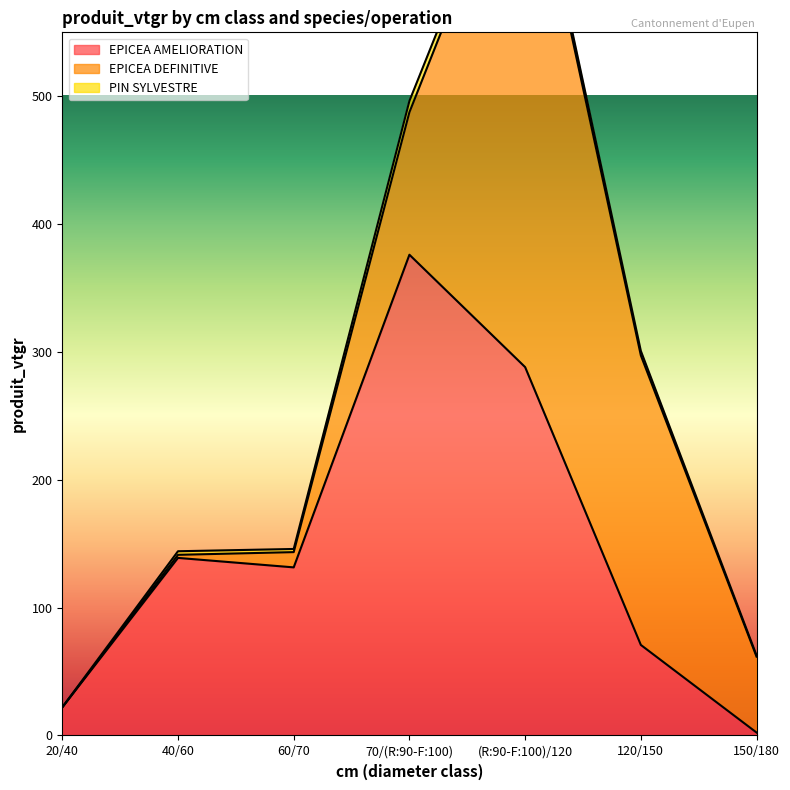

The value of EPICEA DEFINITIVE at 150/180 is 38.2. True or false?

False